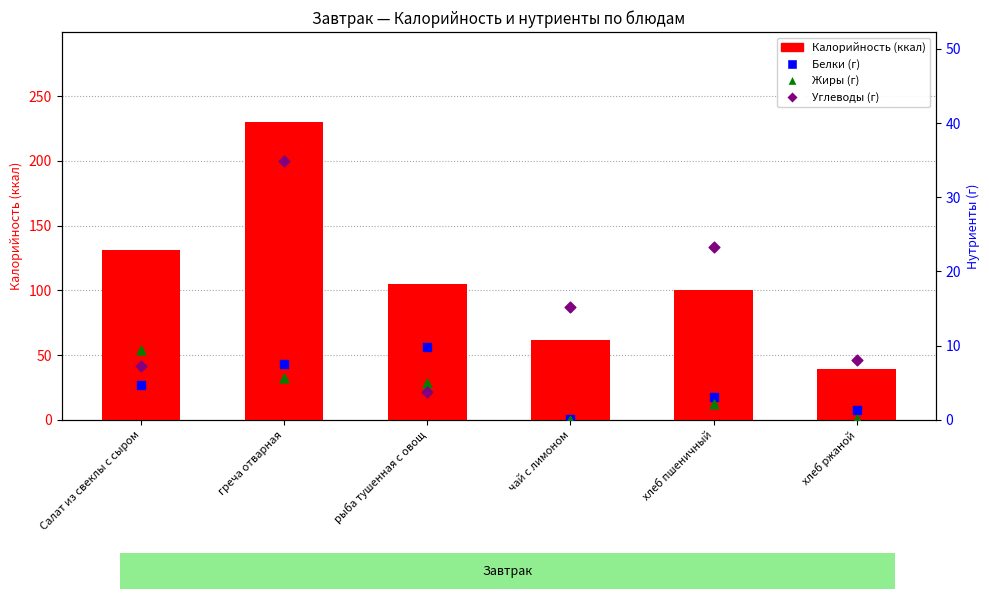

Which series has the largest total across all categories?

Калорийность